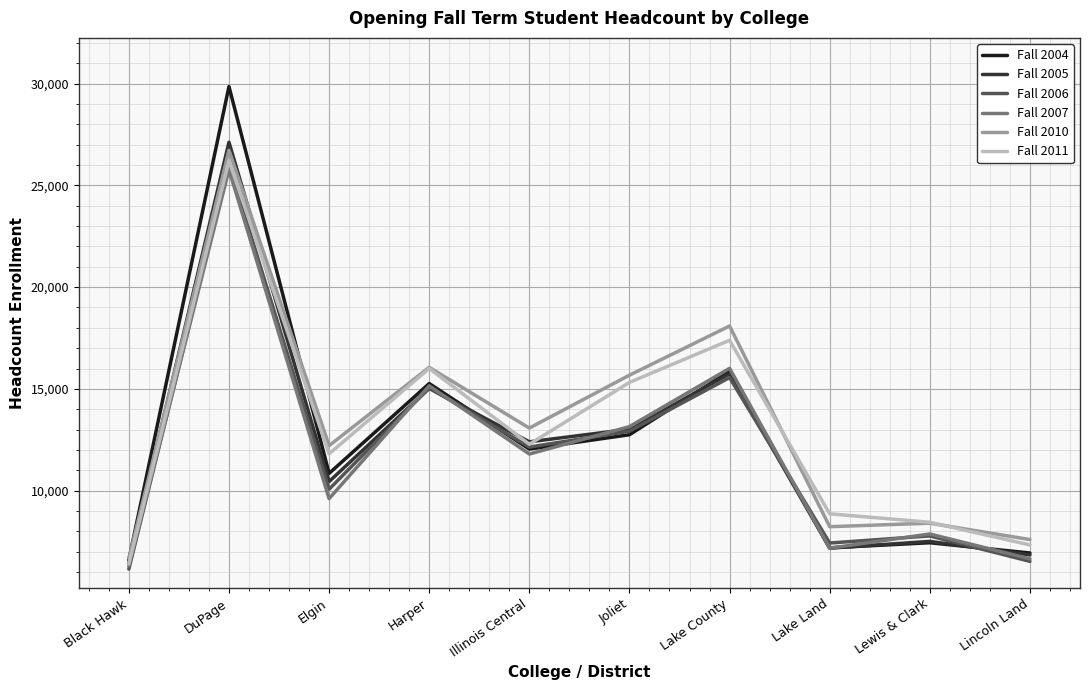

True or false: Fall 2007 and Fall 2005 cross at least once.

True